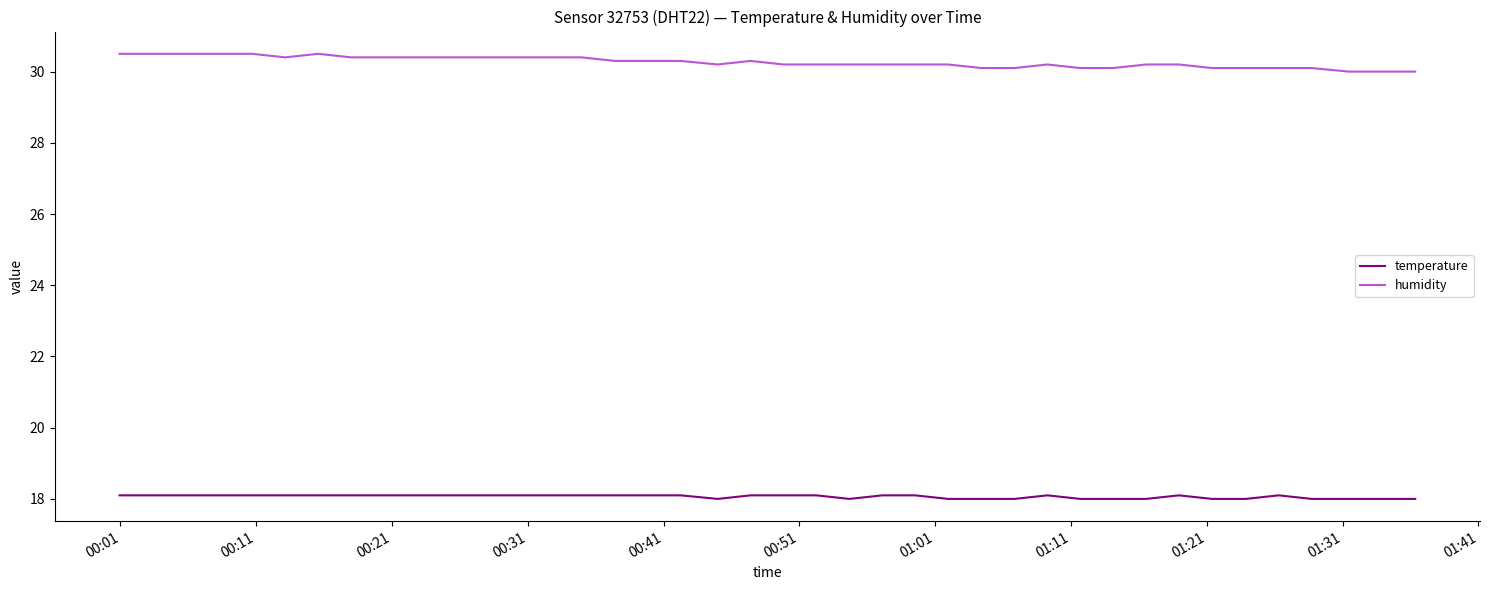

What is the minimum value for temperature?

18.0